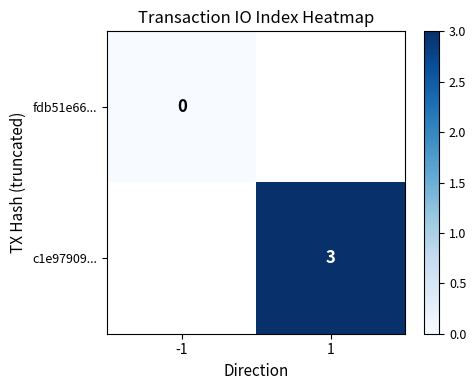

Between -1 and 1, which is larger?

1